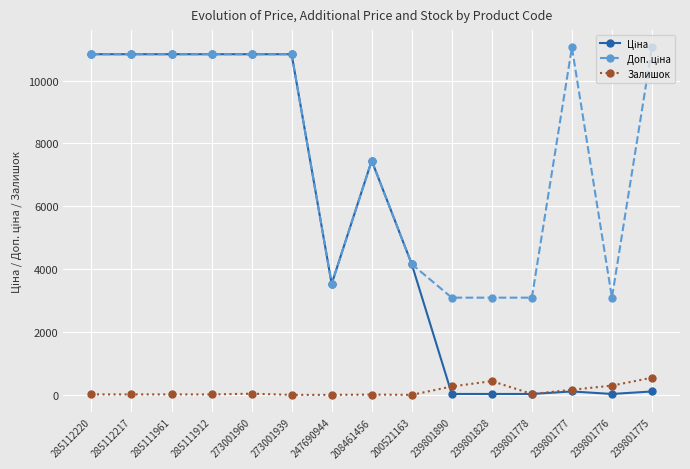

Count the number of categories in the chart.

15